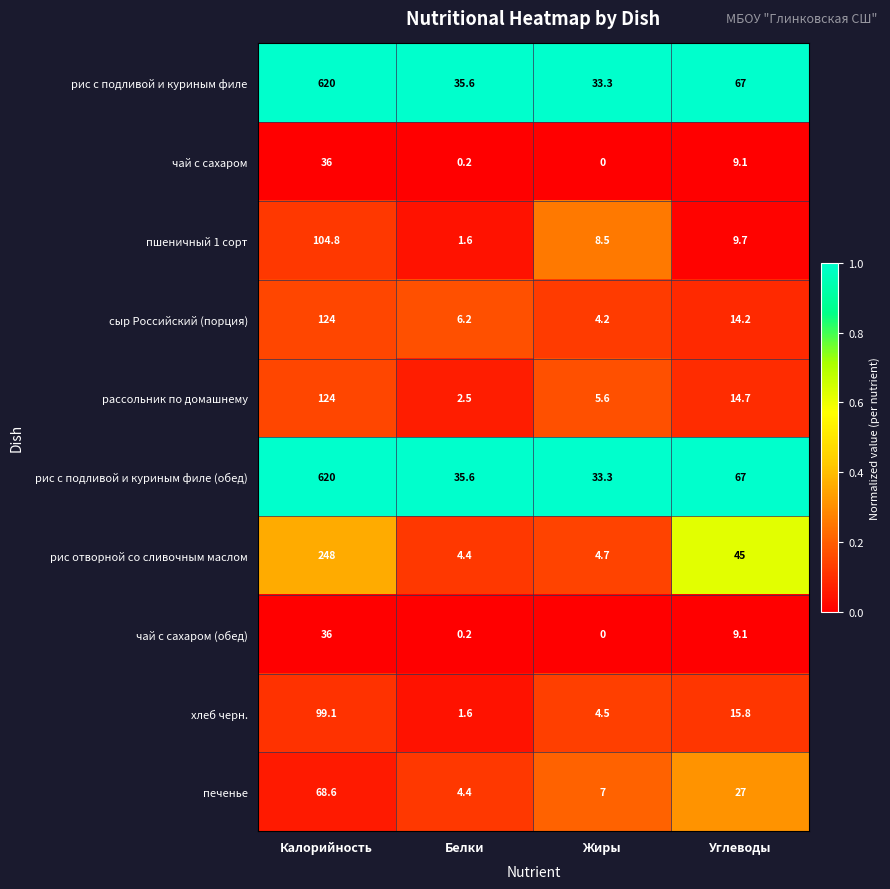

At which label does рис с подливой и куриным филе (обед) first exceed 67?

Калорийность